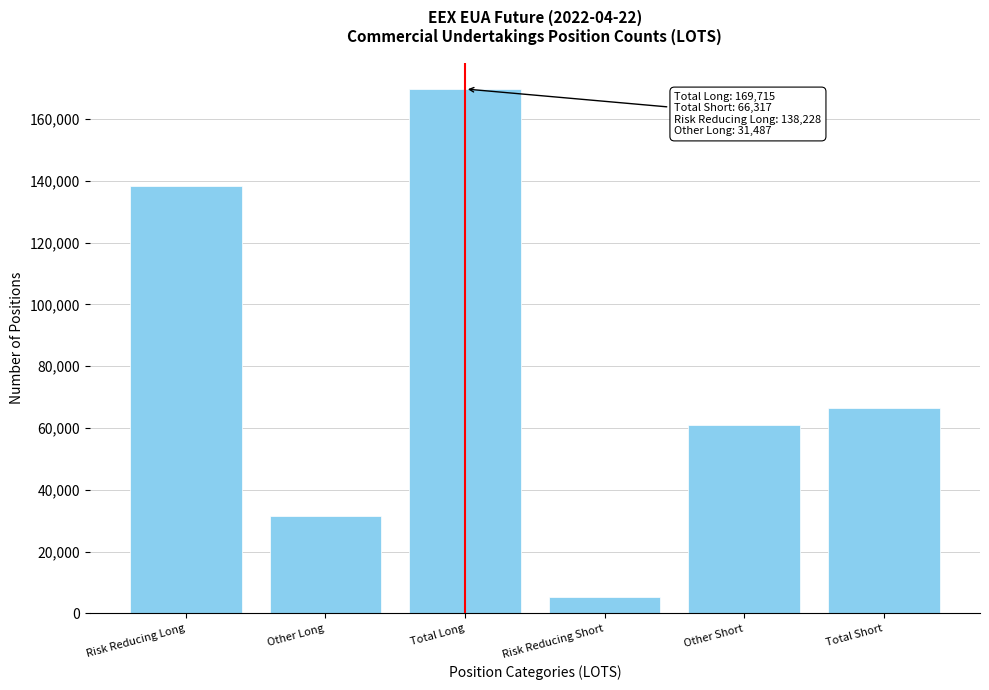

Reading left to right, what are all the values shown in this chart?

Risk Reducing Long=138228	Other Long=31487	Total Long=169715	Risk Reducing Short=5225	Other Short=61092	Total Short=66317